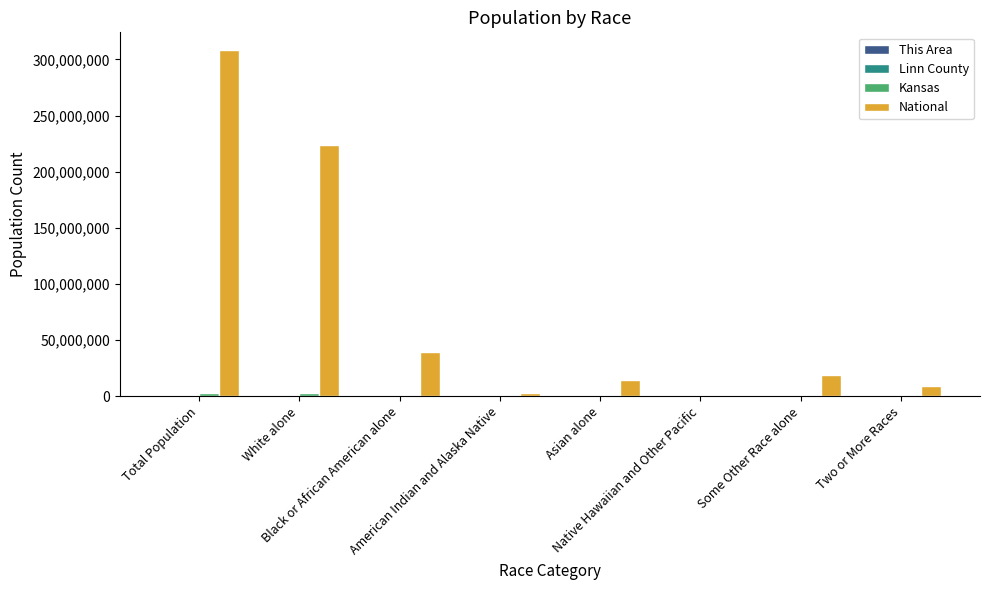

What is the maximum value for National?

308745538